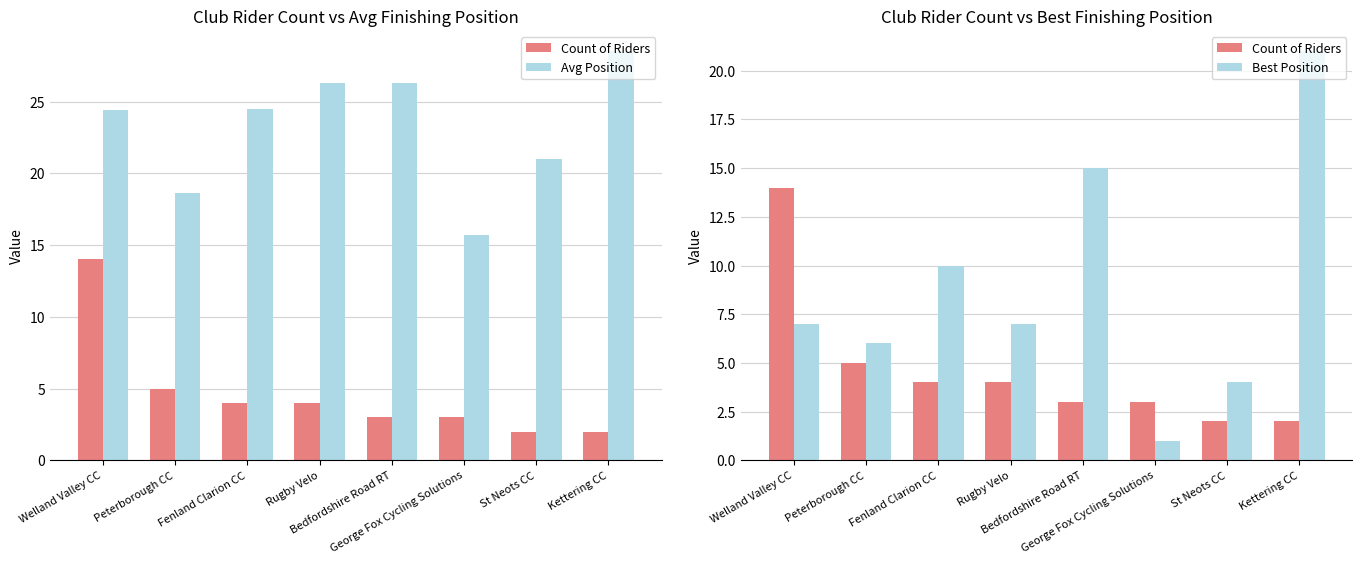

What is the label of the 2nd bar from the right?

St Neots CC